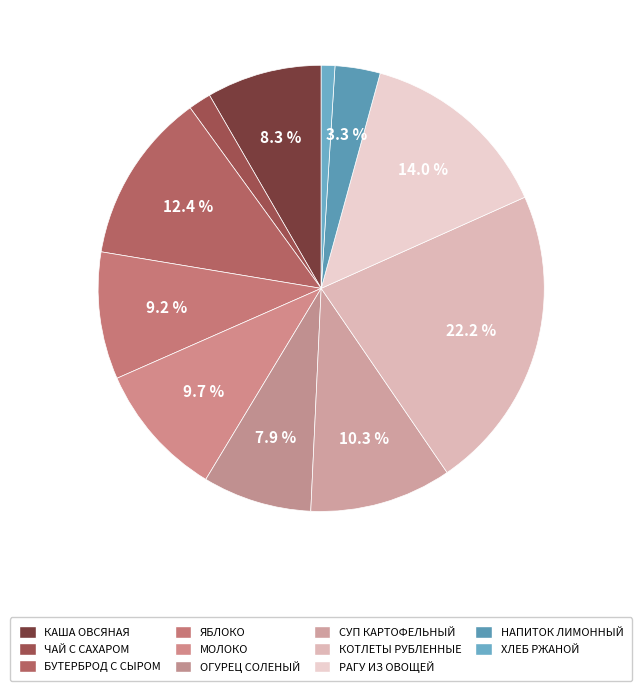

What is the ratio of the value at ХЛЕБ РЖАНОЙ to the value at НАПИТОК ЛИМОННЫЙ?

0.3